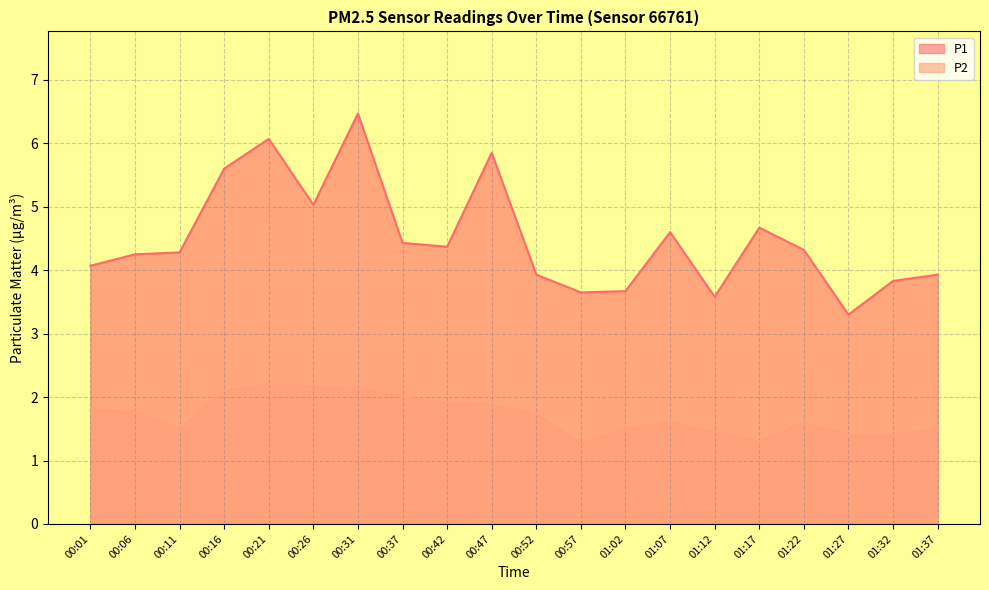

Where is the first local minimum for P1?

00:26